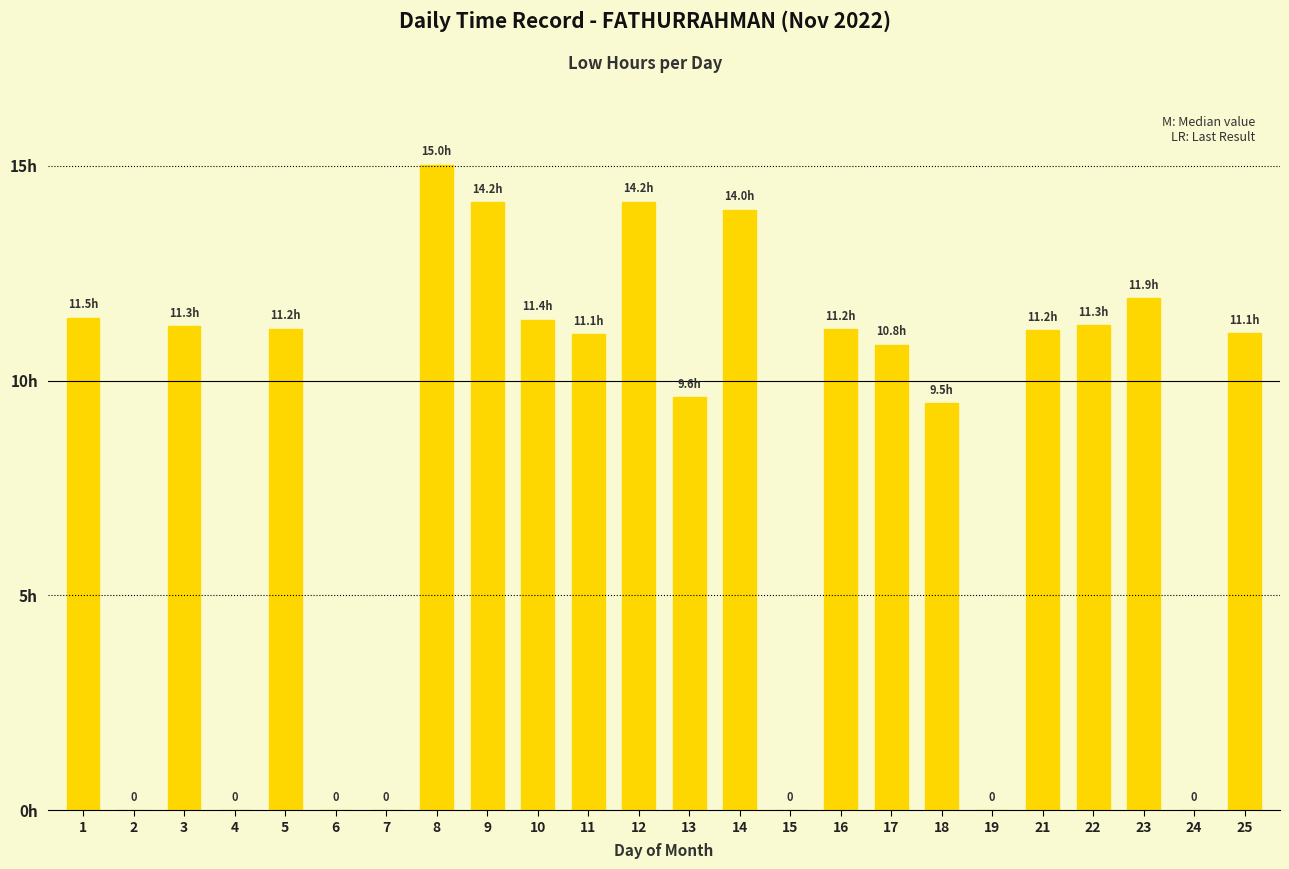

Where does the data first go above 11?

1